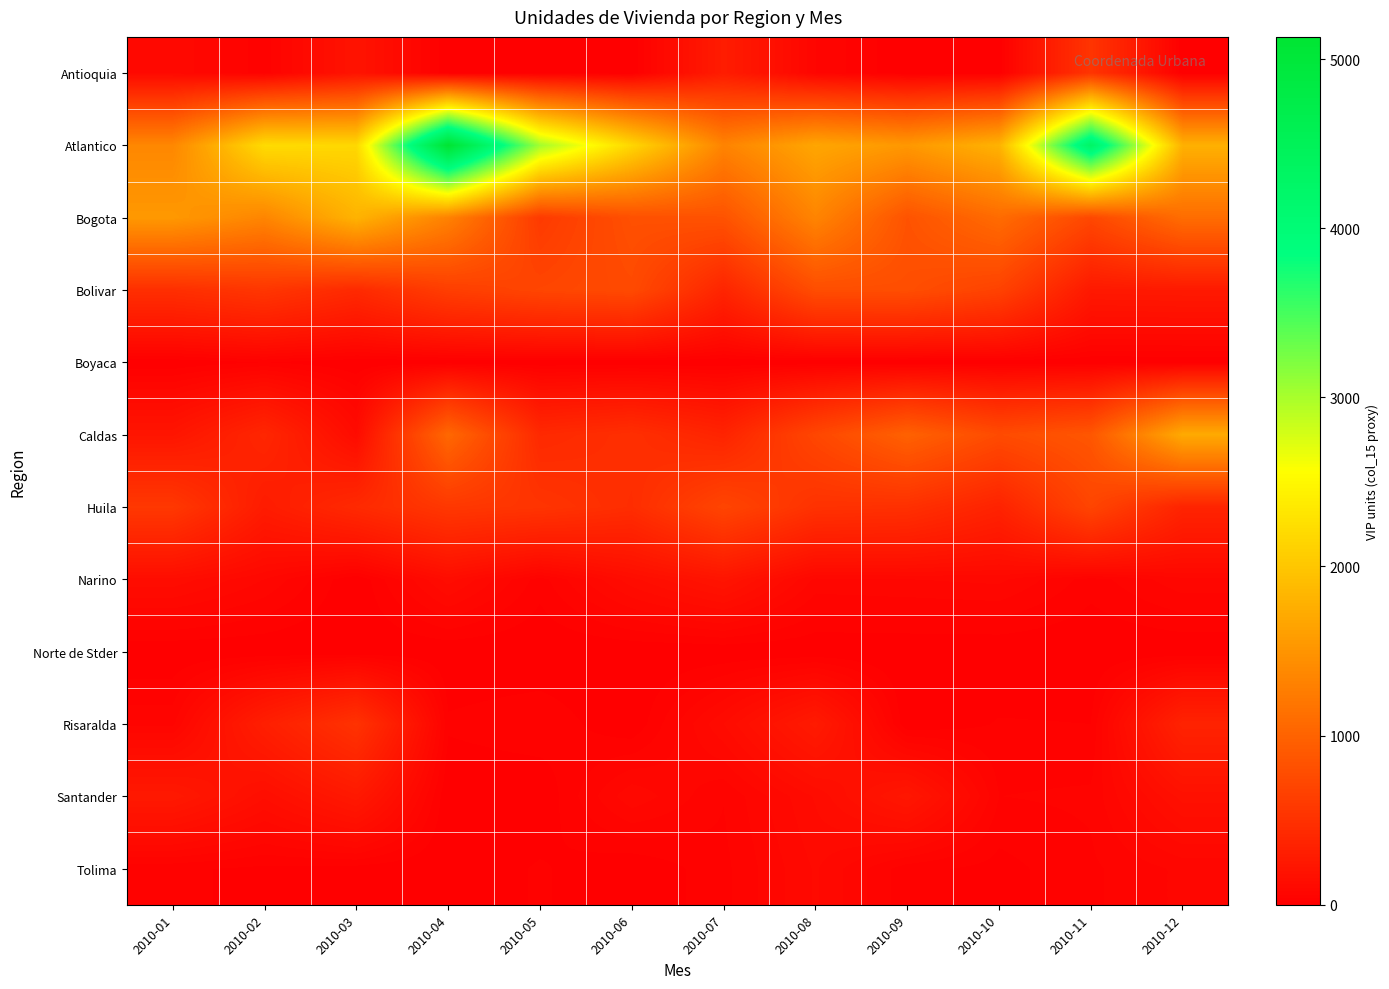

Reading left to right, transcribe all the data shown in this chart.

Antioquia: 2010-01=96	2010-02=28	2010-03=201	2010-04=0	2010-05=6	2010-06=0	2010-07=288	2010-08=60	2010-09=0	2010-10=4	2010-11=530	2010-12=0
Atlantico: 2010-01=1364	2010-02=2211	2010-03=2174	2010-04=5131	2010-05=3031	2010-06=2159	2010-07=1329	2010-08=1672	2010-09=1530	2010-10=1799	2010-11=4292	2010-12=1780
Bogota: 2010-01=1538	2010-02=1344	2010-03=1805	2010-04=1306	2010-05=589	2010-06=809	2010-07=835	2010-08=1338	2010-09=839	2010-10=1086	2010-11=723	2010-12=1098
Bolivar: 2010-01=474	2010-02=549	2010-03=422	2010-04=627	2010-05=705	2010-06=752	2010-07=371	2010-08=782	2010-09=790	2010-10=670	2010-11=253	2010-12=261
Boyaca: 2010-01=0	2010-02=20	2010-03=0	2010-04=0	2010-05=0	2010-06=0	2010-07=0	2010-08=0	2010-09=0	2010-10=0	2010-11=0	2010-12=0
Caldas: 2010-01=214	2010-02=391	2010-03=120	2010-04=1050	2010-05=418	2010-06=475	2010-07=363	2010-08=714	2010-09=986	2010-10=760	2010-11=875	2010-12=1714
Huila: 2010-01=567	2010-02=282	2010-03=423	2010-04=564	2010-05=530	2010-06=457	2010-07=700	2010-08=504	2010-09=487	2010-10=352	2010-11=699	2010-12=365
Narino: 2010-01=135	2010-02=80	2010-03=0	2010-04=130	2010-05=30	2010-06=134	2010-07=209	2010-08=75	2010-09=80	2010-10=86	2010-11=30	2010-12=75
Norte de Stder: 2010-01=0	2010-02=0	2010-03=0	2010-04=0	2010-05=0	2010-06=0	2010-07=0	2010-08=0	2010-09=0	2010-10=0	2010-11=0	2010-12=0
Risaralda: 2010-01=54	2010-02=312	2010-03=510	2010-04=24	2010-05=37	2010-06=0	2010-07=120	2010-08=270	2010-09=0	2010-10=22	2010-11=20	2010-12=354
Santander: 2010-01=255	2010-02=144	2010-03=254	2010-04=0	2010-05=0	2010-06=96	2010-07=41	2010-08=123	2010-09=233	2010-10=40	2010-11=44	2010-12=170
Tolima: 2010-01=24	2010-02=15	2010-03=10	2010-04=0	2010-05=23	2010-06=0	2010-07=34	2010-08=103	2010-09=27	2010-10=12	2010-11=36	2010-12=65